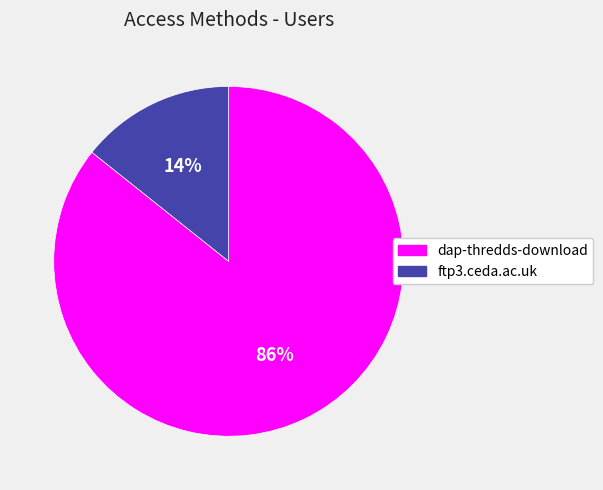

Do ftp3.ceda.ac.uk and dap-thredds-download together represent more than half of the pie?

Yes